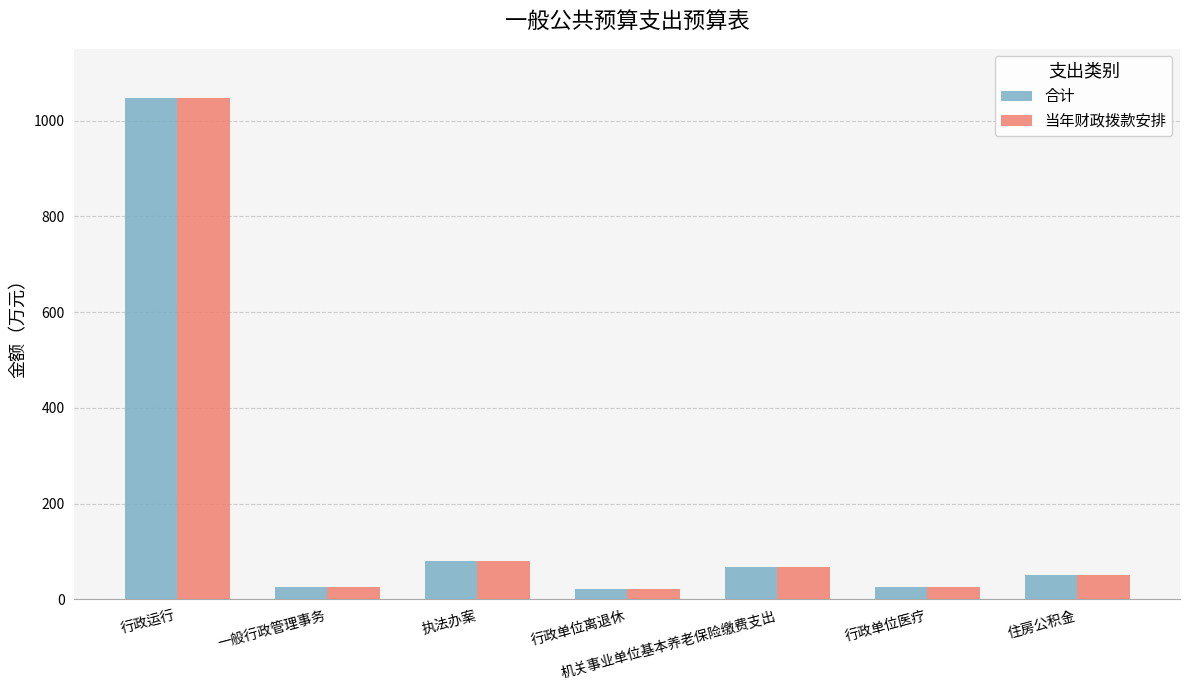

What is the average value of the 当年财政拨款安排 series?

188.3